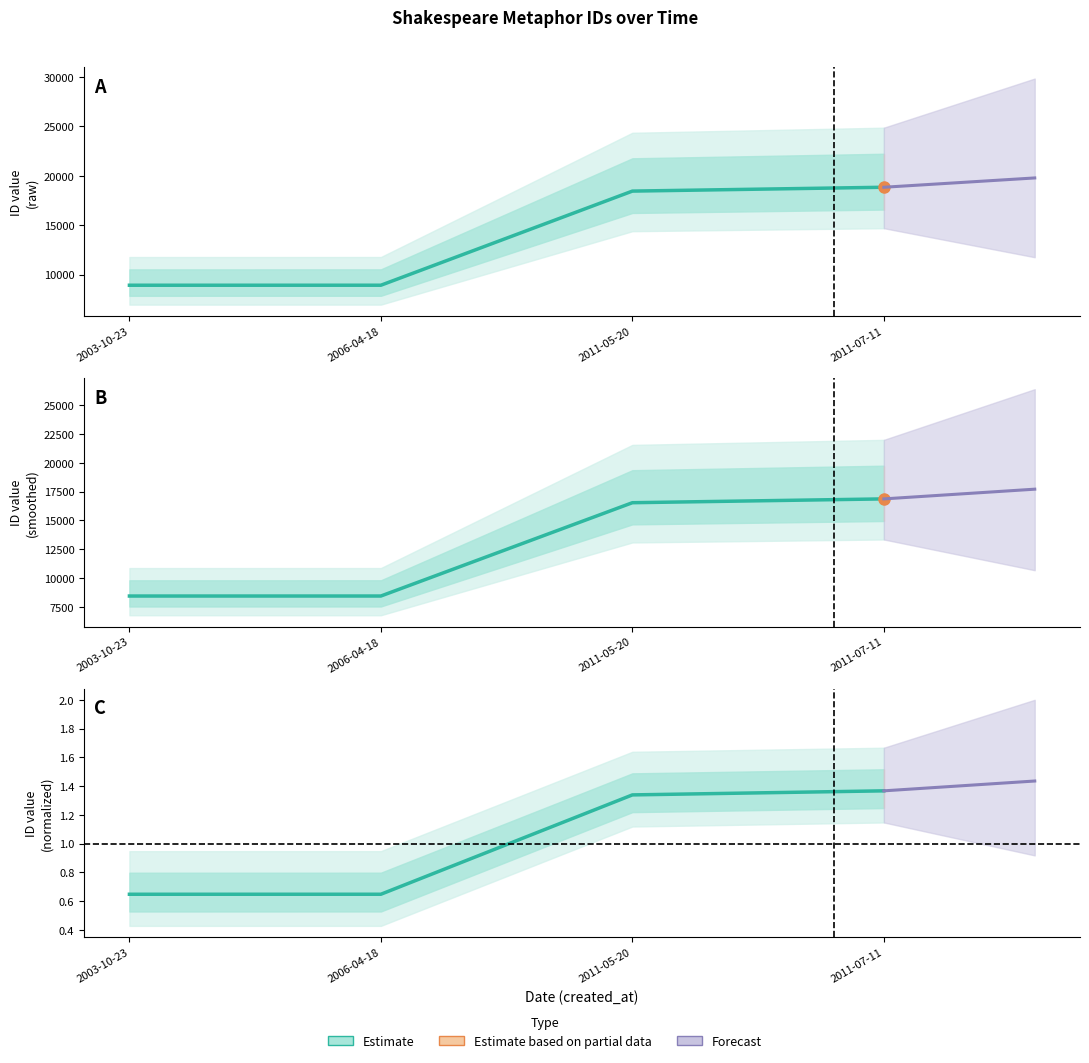

Which category has the highest value across all series?

2011-07-11